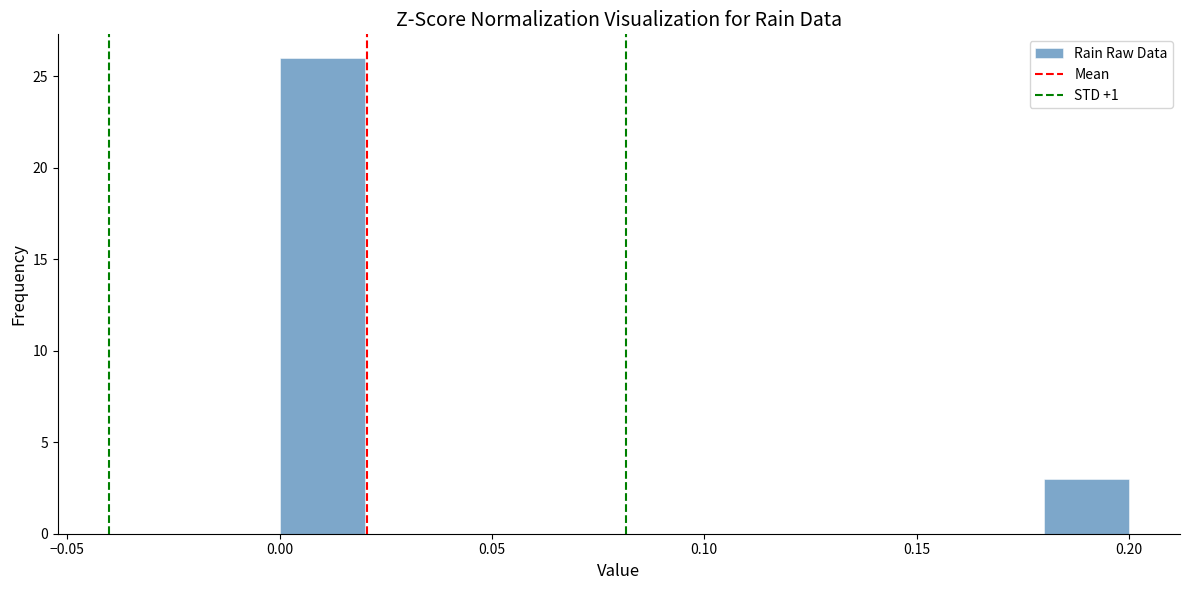

Reading left to right, transcribe this chart: for each bar, give the range it covers on the x-axis and its height. The values are not printed on the chart, so give them approximately, as read against the axis.

0.00 to 0.02: 26
0.02 to 0.04: 0
0.04 to 0.06: 0
0.06 to 0.08: 0
0.08 to 0.10: 0
0.10 to 0.12: 0
0.12 to 0.14: 0
0.14 to 0.16: 0
0.16 to 0.18: 0
0.18 to 0.20: 3